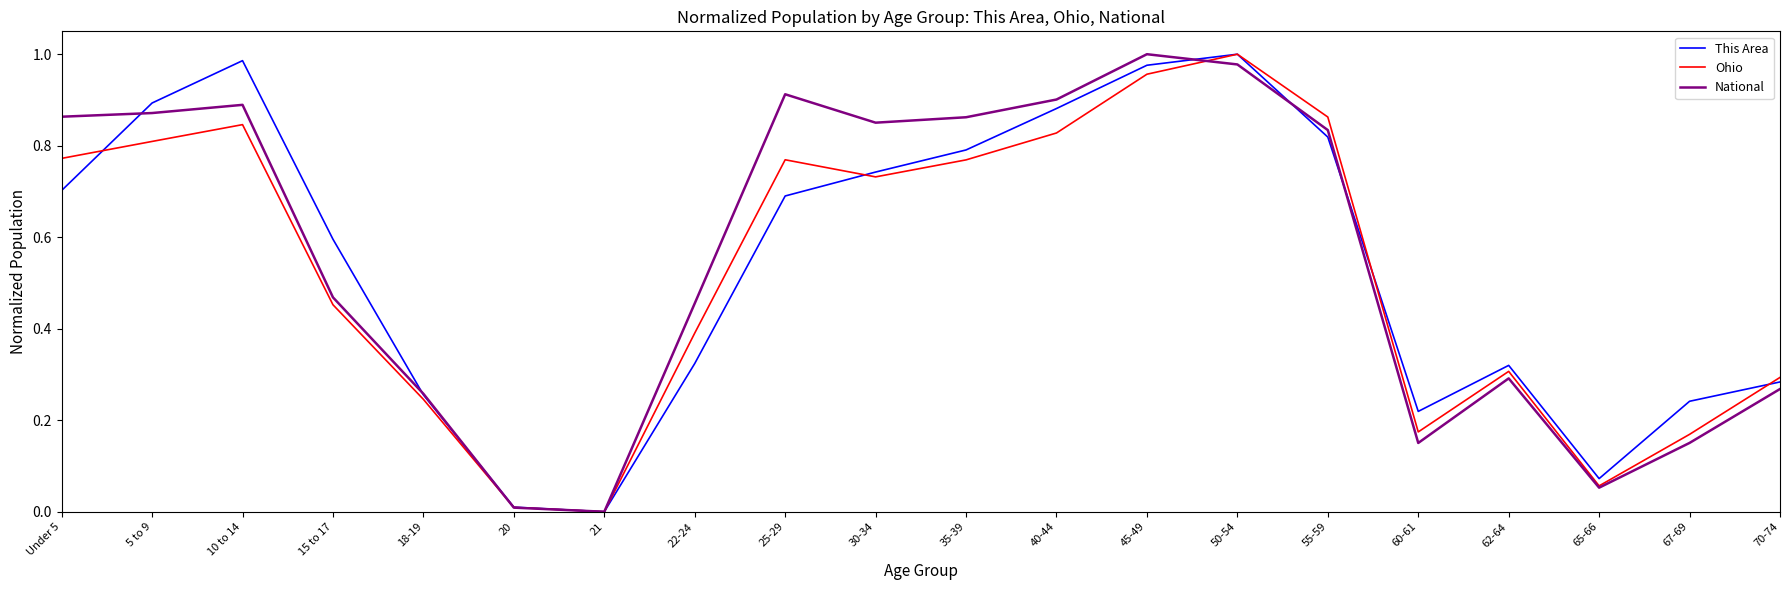

True or false: National has more than 0 interior local peaks.

True